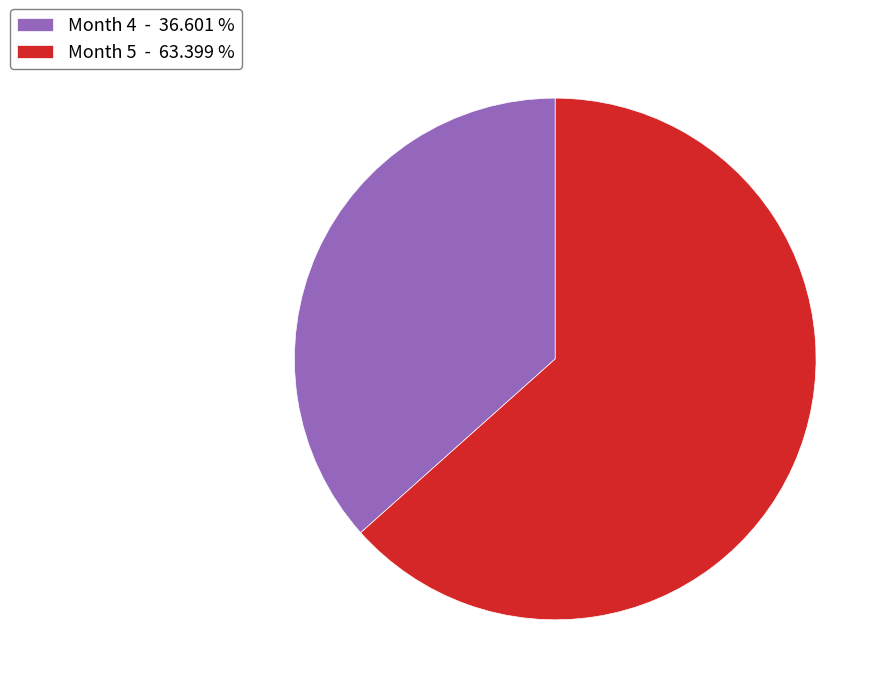

Do Month 4 - 36.601 % and Month 5 - 63.399 % together represent more than half of the pie?

Yes